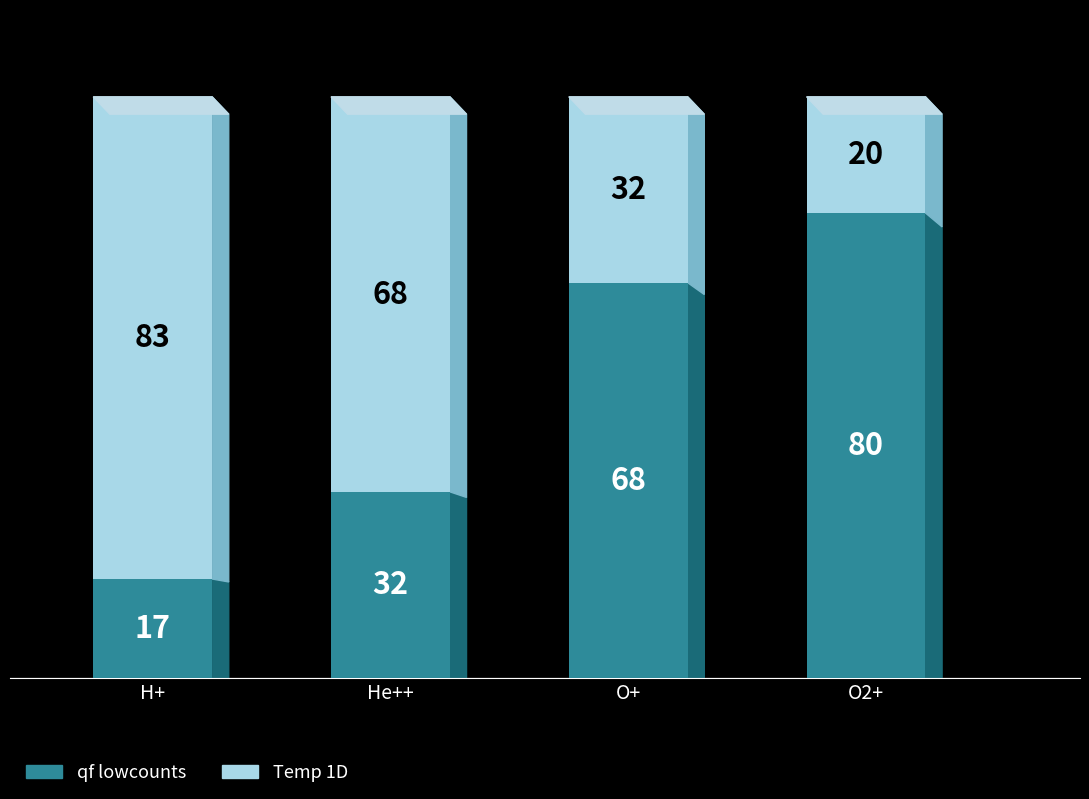

What is the total value across all series at O+?

100